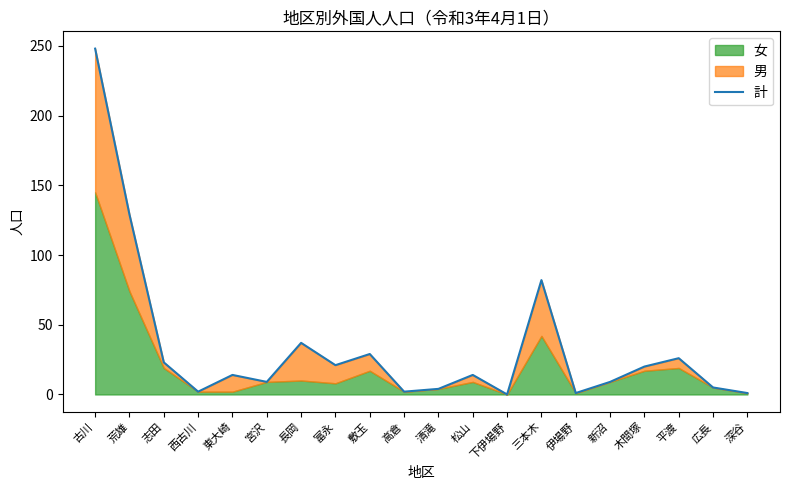

Rank the categories by value from lowest to highest.

下伊場野, 伊場野, 深谷, 西古川, 高倉, 清滝, 広長, 宮沢, 新沼, 東大崎, 松山, 木間塚, 富永, 志田, 平渡, 敷玉, 長岡, 三本木, 荒雄, 古川